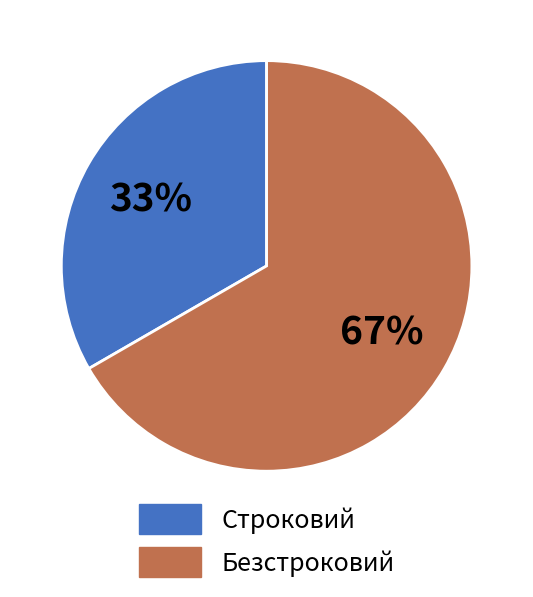

Rank the categories by value from lowest to highest.

Строковий, Безстроковий